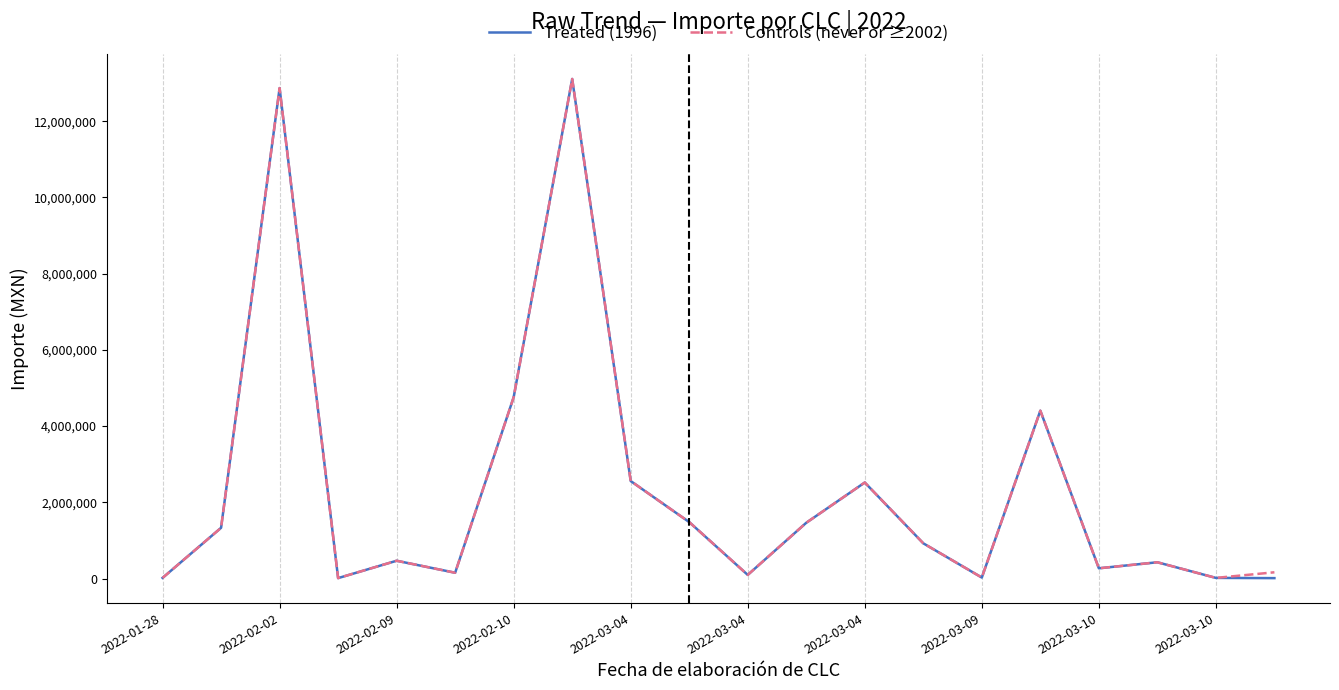

What is the highest value of the Controls (never or ≥2002) series?

13108474.5